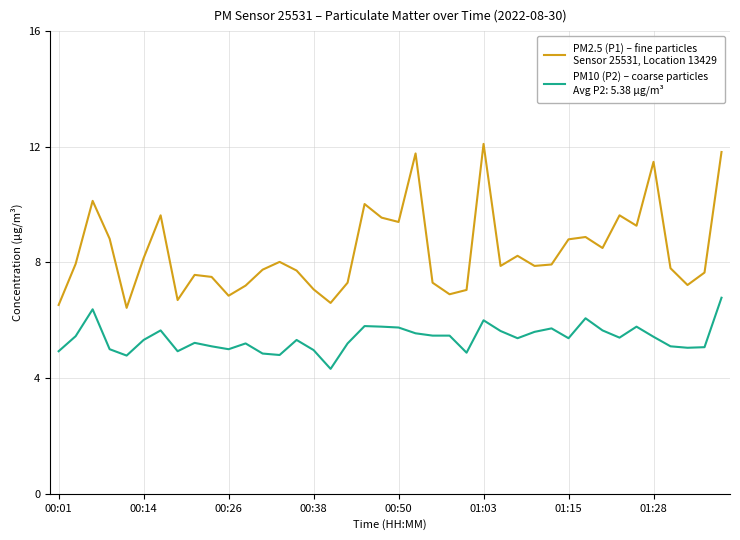

What is the smallest value displayed?

4.3